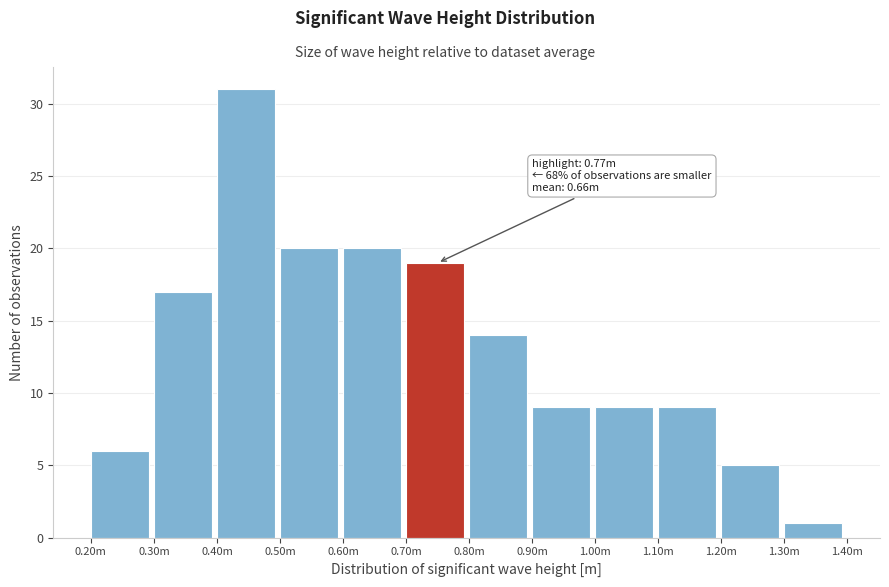

Reading left to right, list all the values displayed in this chart.

0.20m=6	0.30m=17	0.40m=31	0.50m=20	0.60m=20	0.70m=19	0.80m=14	0.90m=9	1.00m=9	1.10m=9	1.20m=5	1.30m=1